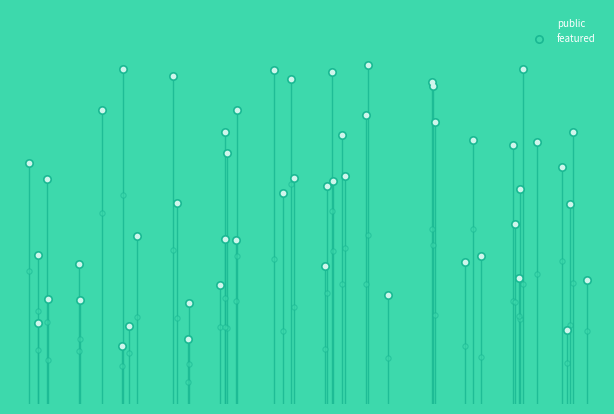

Which series contains the lowest Y value?

featured